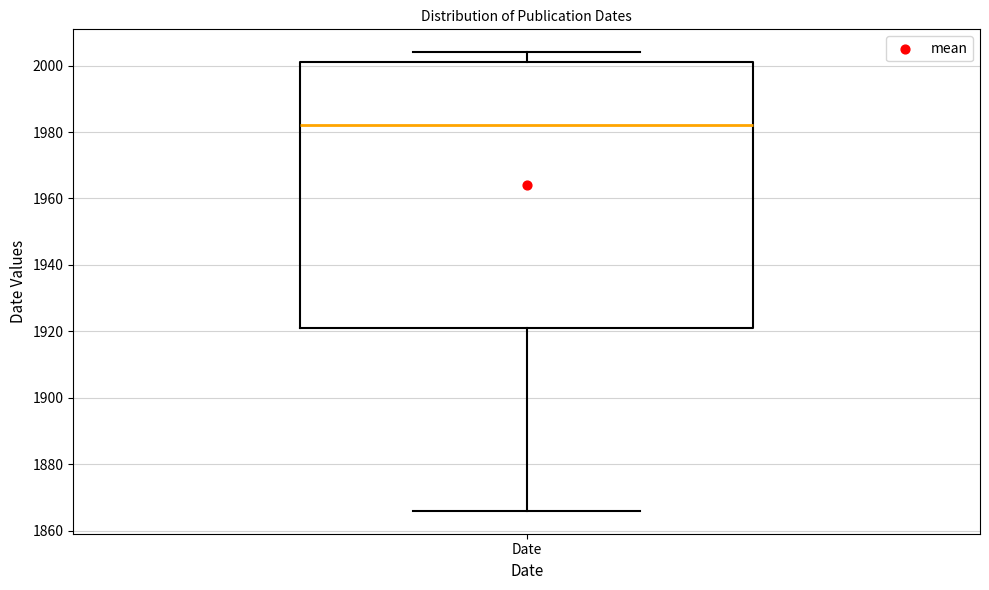

Transcribe this box plot: give where the median line is, the range the box spans, and where the two whiskers end, as read against the y-axis. The values are not printed on the chart, so give them approximately, as read against the axis.

median 1982, box 1922 to 2002, whiskers 1866 to 2004